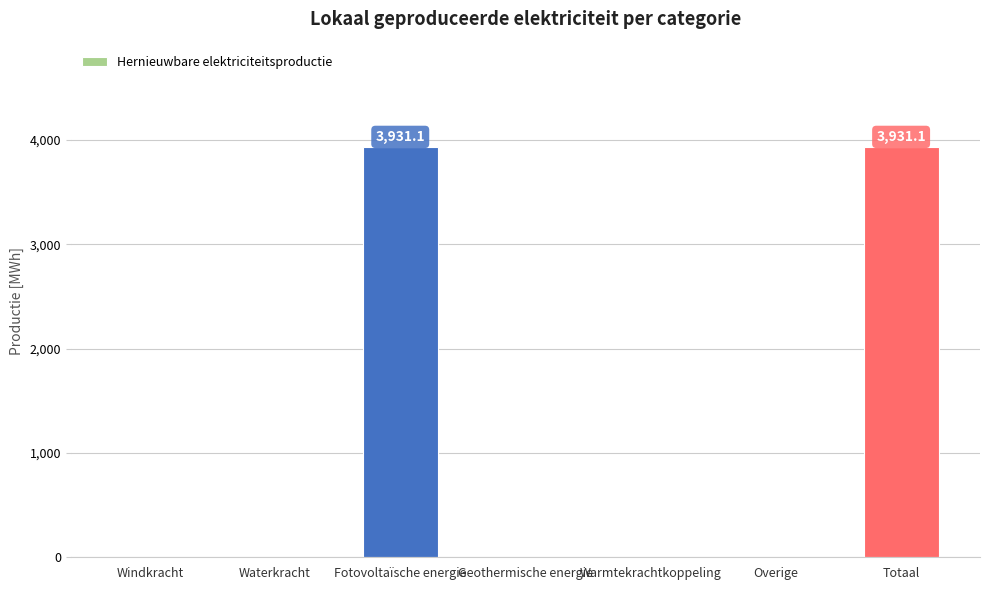

Count the number of data series in this chart.

1